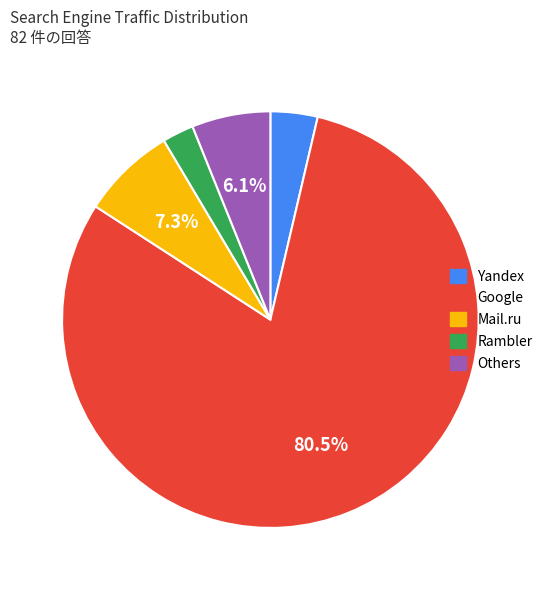

Is there any slice that represents more than half of the pie?

Yes